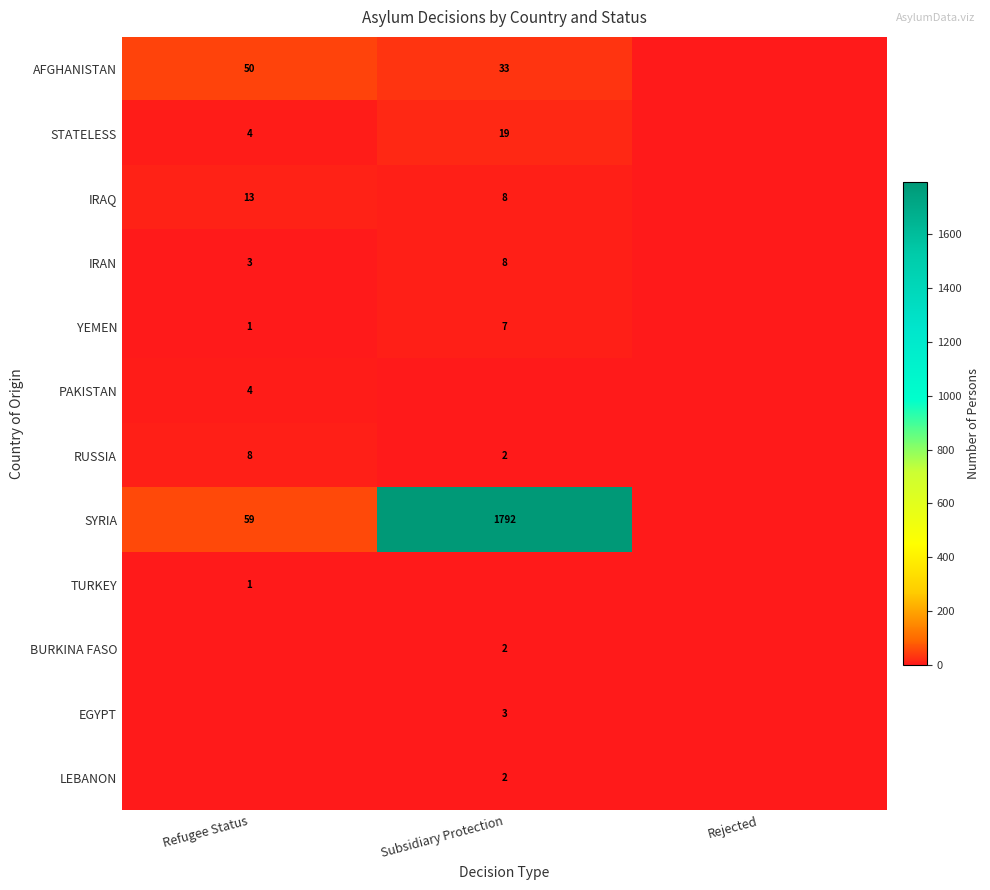

The value of RUSSIA at Refugee Status is 13. True or false?

False